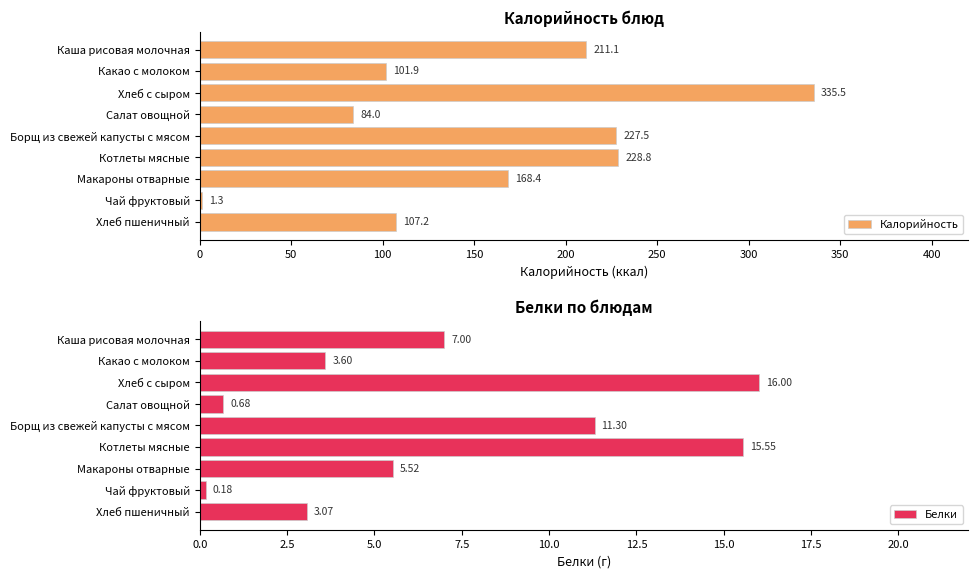

Read the Калорийность value at Хлеб с сыром.

335.5